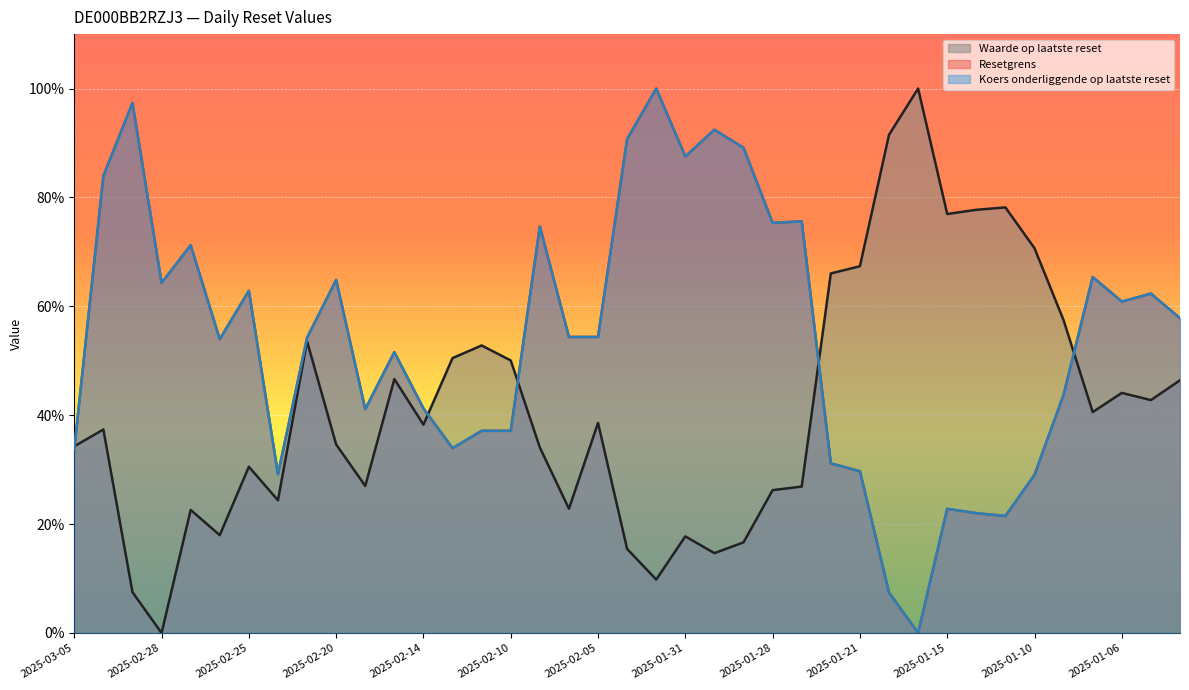

Between which two adjacent categories do Waarde op laatste reset and Resetgrens first intersect?

2025-03-05 and 2025-03-04